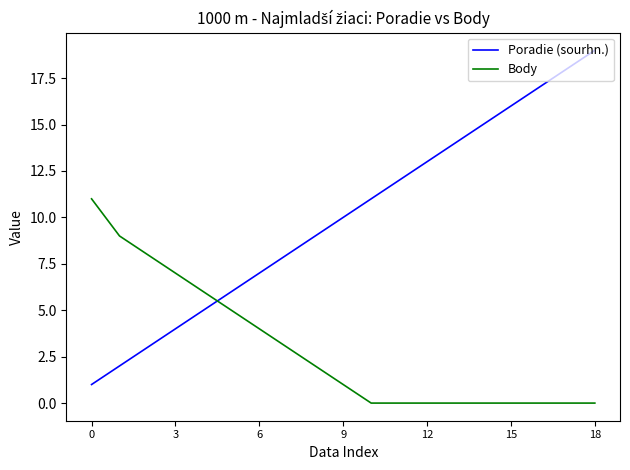

Does the chart have visible grid lines?

No